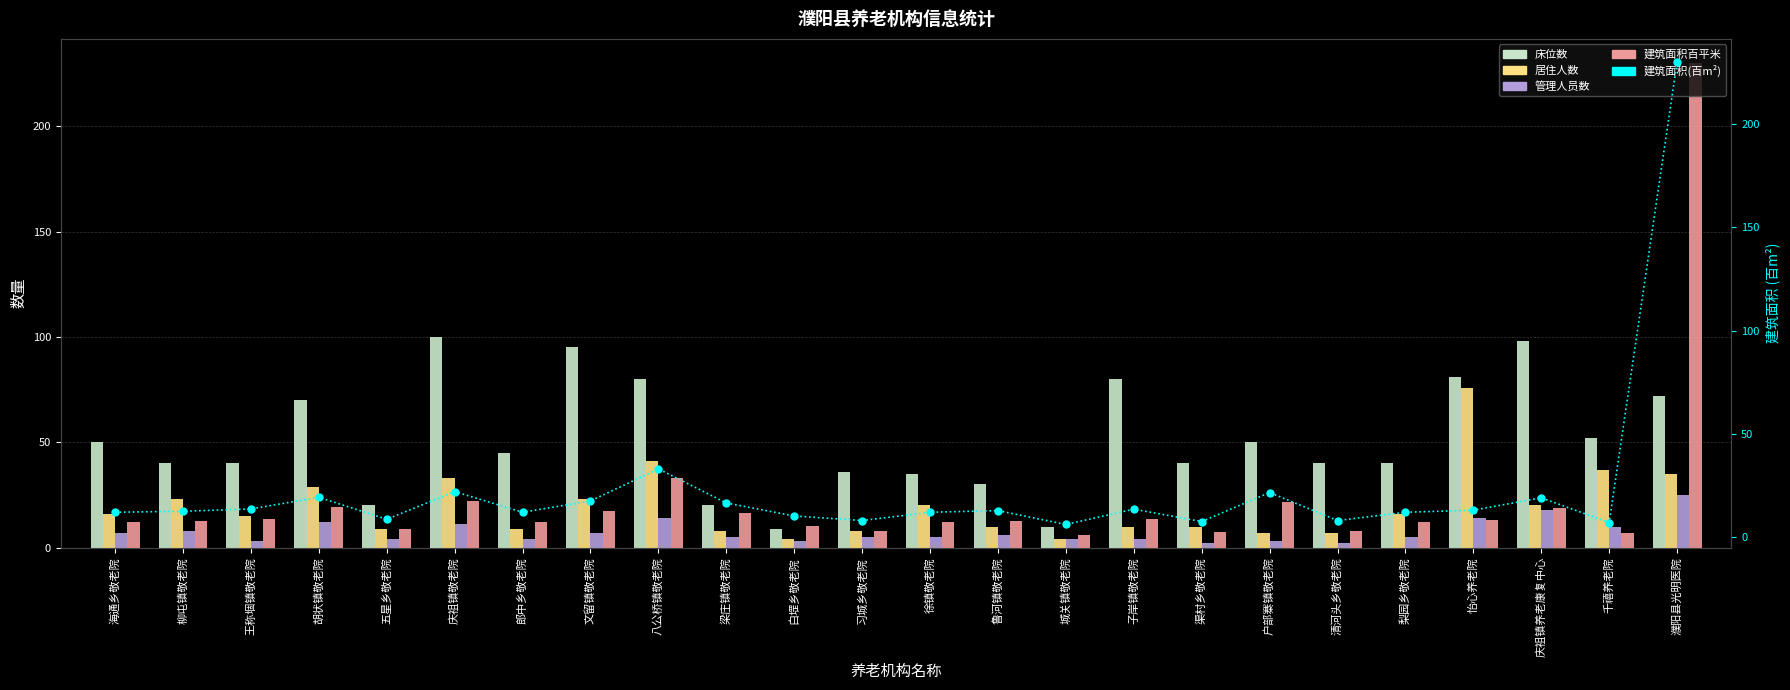

Is it true that 居住人数 equals 9.5 at 徐镇敬老院?

False